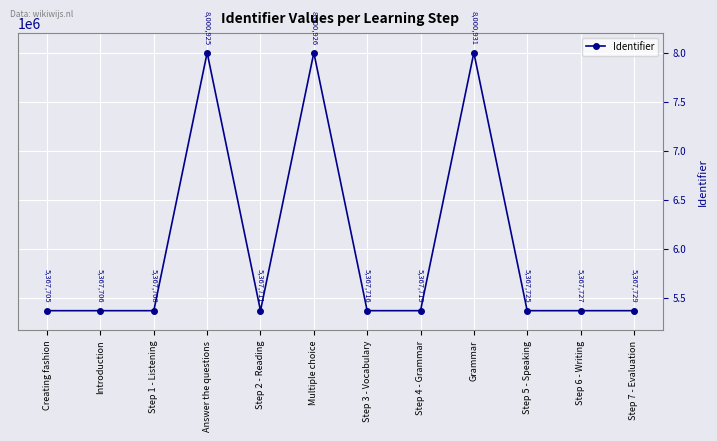

Which label corresponds to the smallest value in the chart?

Creating fashion